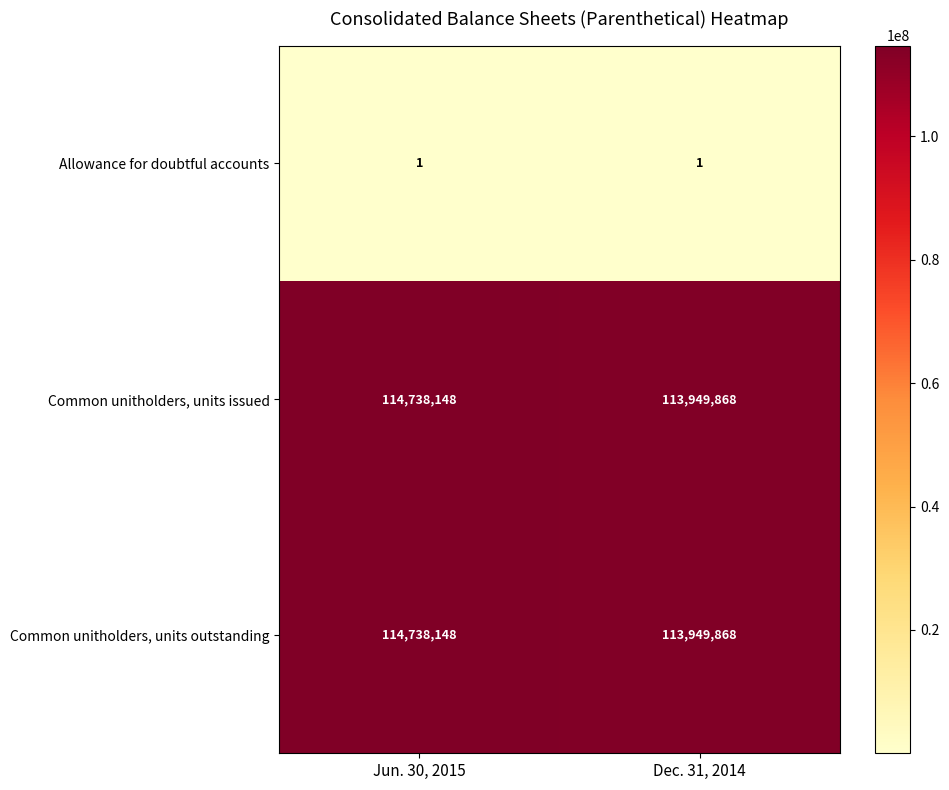

At which label does Common unitholders, units outstanding reach its peak?

Jun. 30, 2015